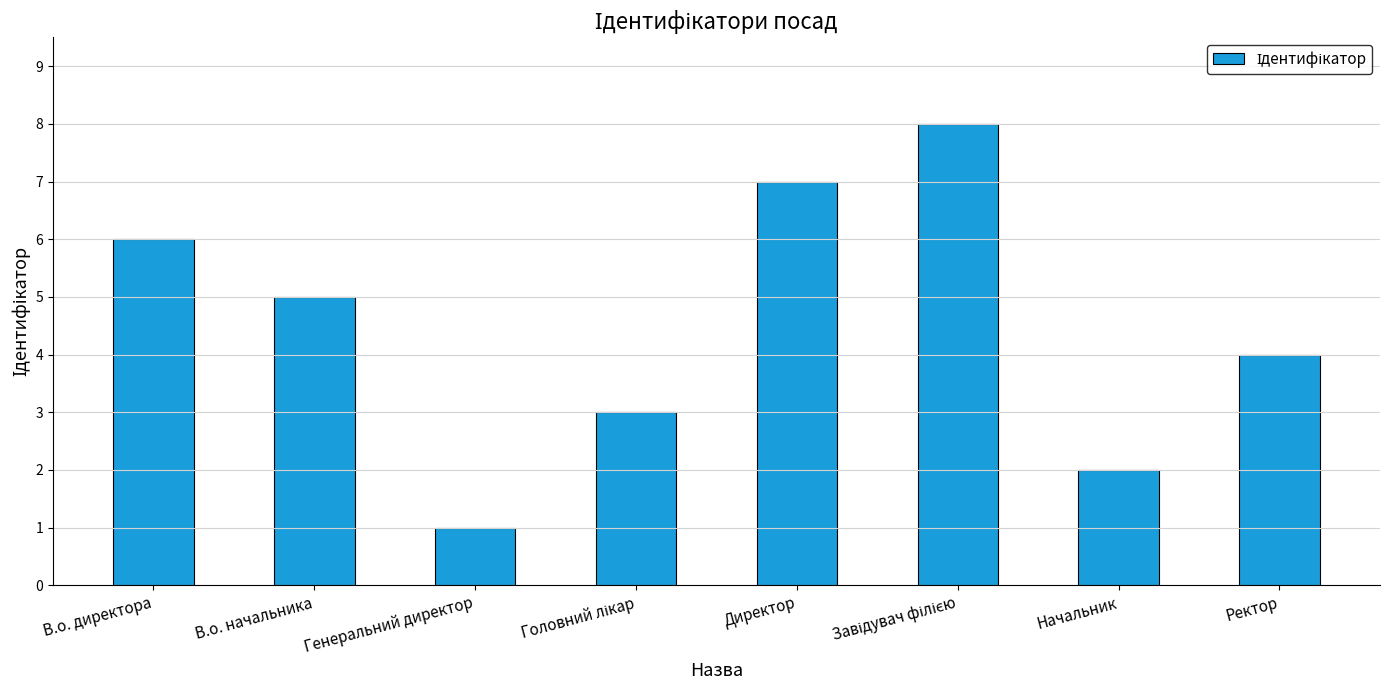

What is the difference between the second highest and minimum values?

6